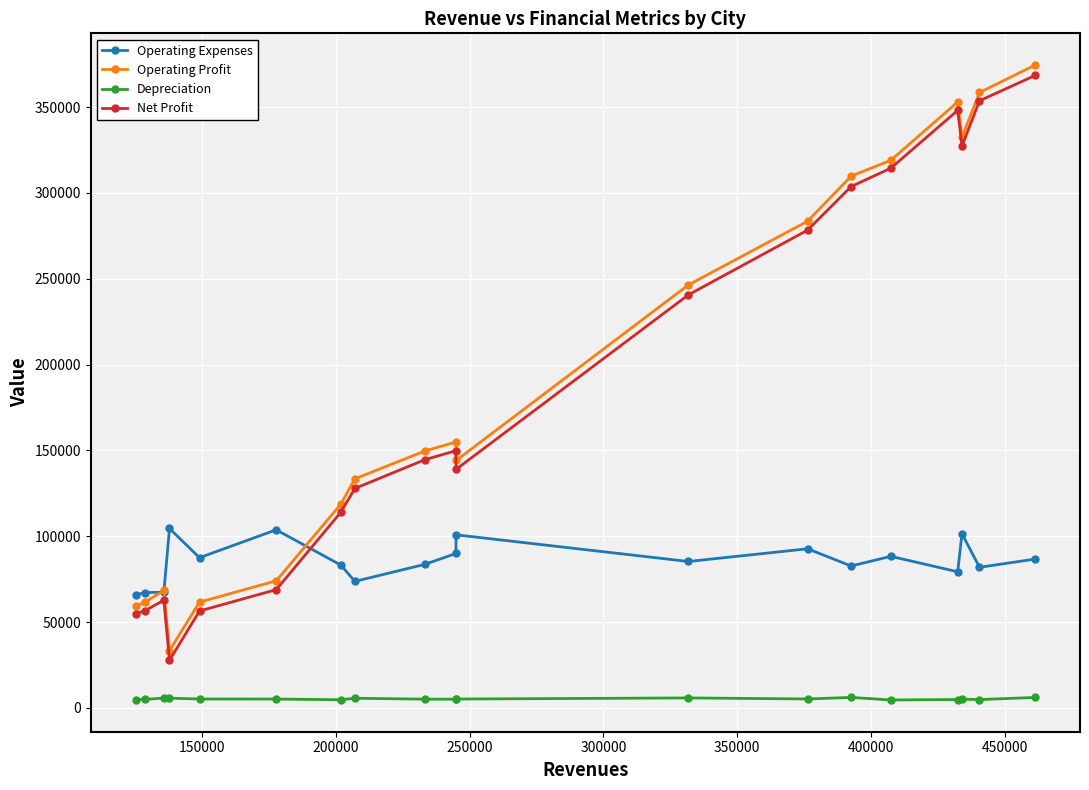

Is this an area chart (filled region under the line)?

No